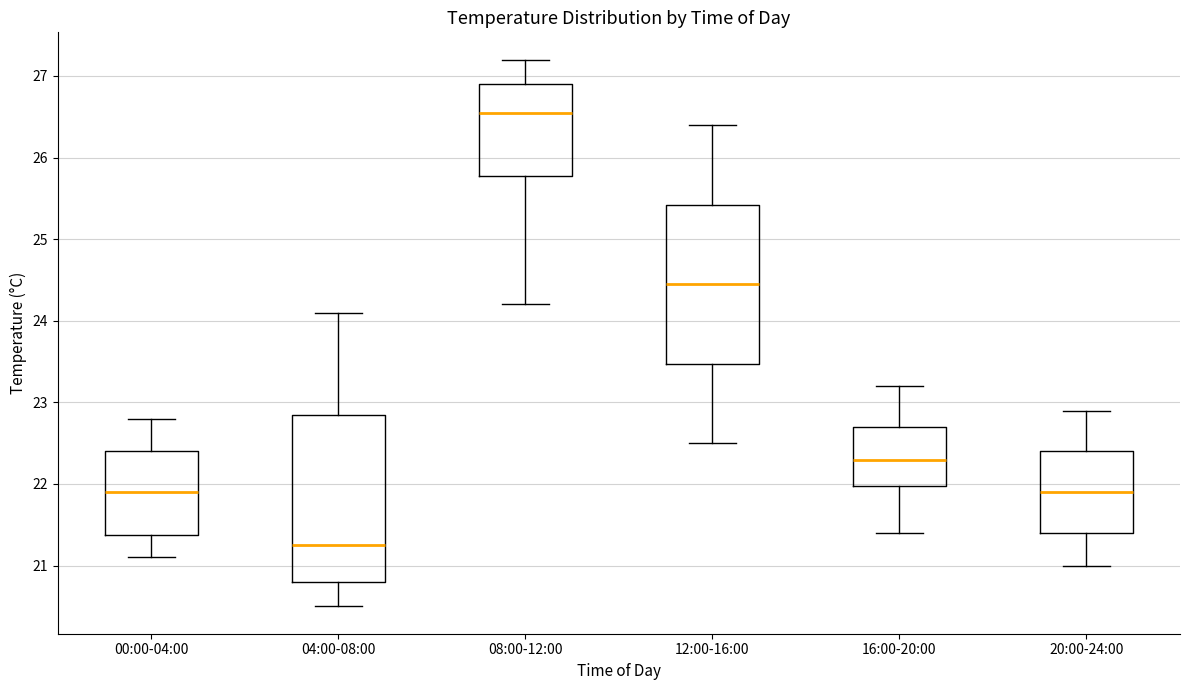

Which box's median line is the lowest?

04:00-08:00